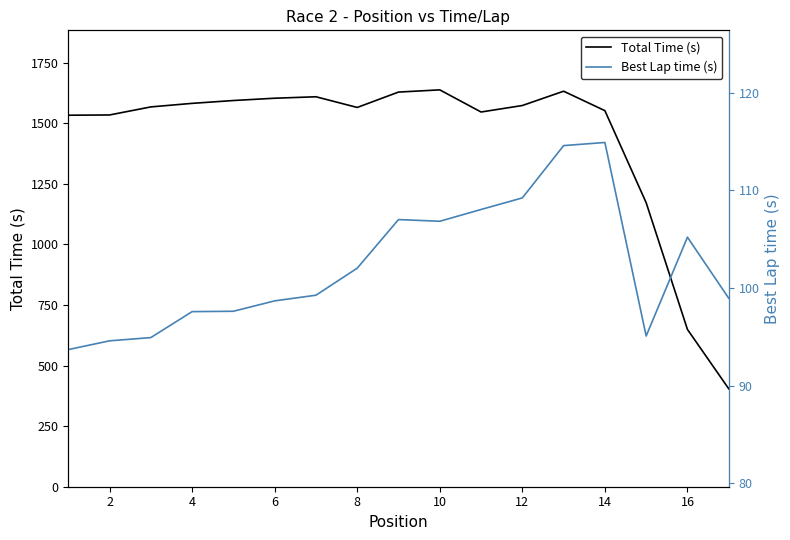

How many lines are shown in the chart?

2